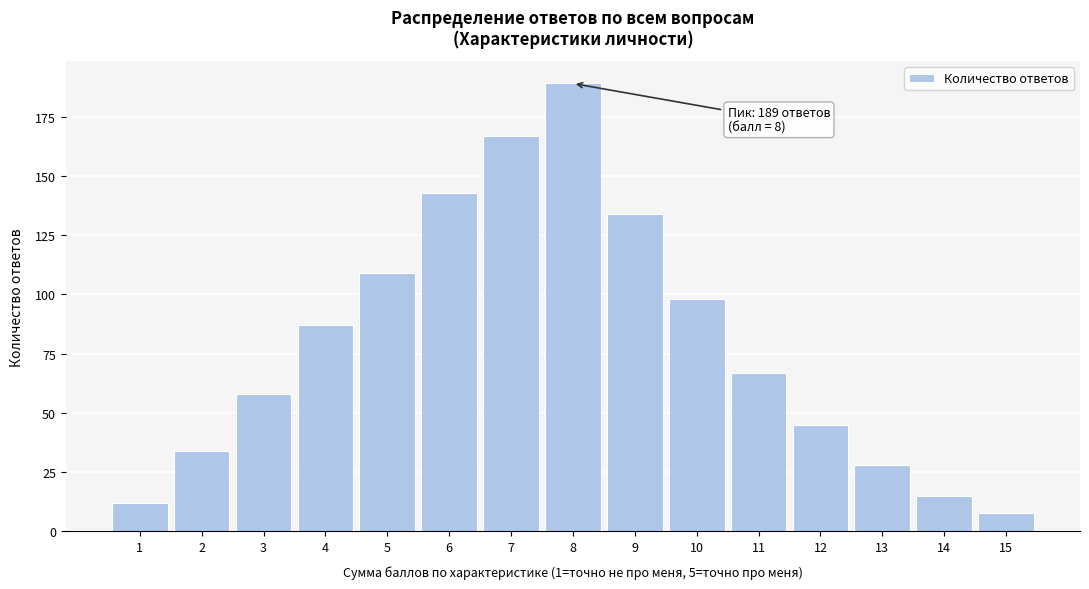

Reading left to right, transcribe all the data shown in this chart.

12	34	58	87	109	143	167	189	134	98	67	45	28	15	8